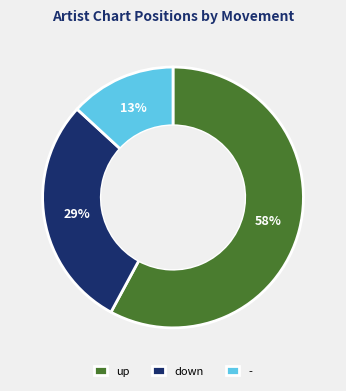

Which slice represents more than half of the pie?

up